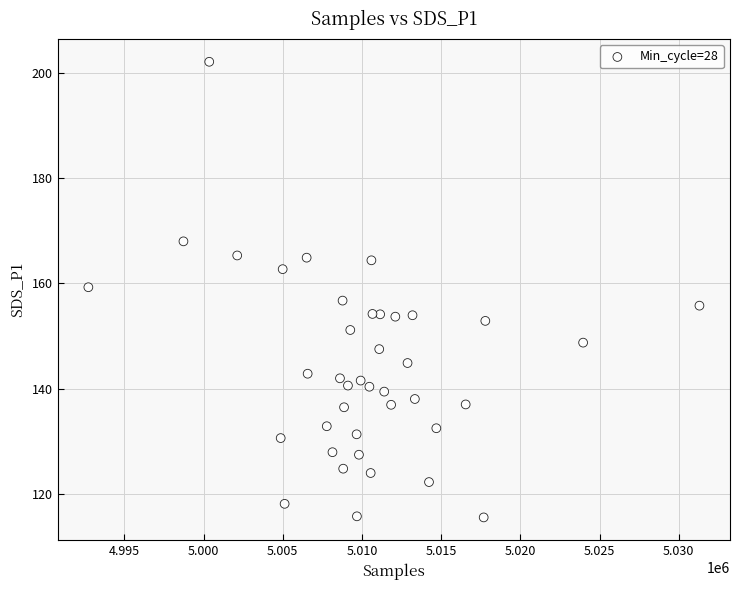

What is the range of X values (max minus min)?

38578.0